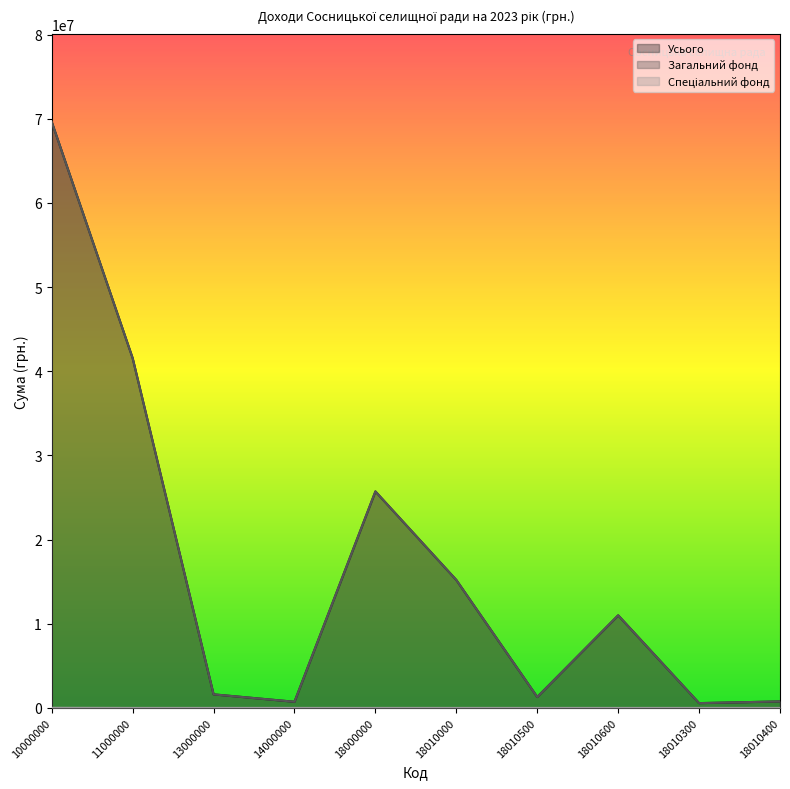

True or false: Спеціальний фонд has a value of 26692 at 10000000.

False